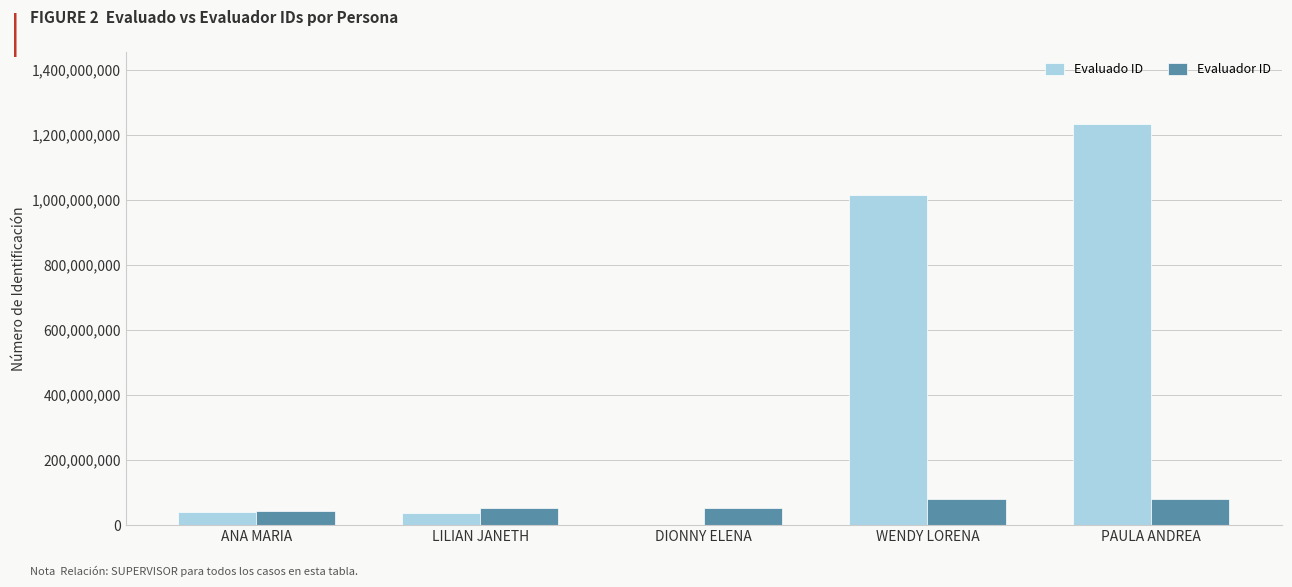

Is the value of Evaluador ID at LILIAN JANETH greater than the value of Evaluado ID at PAULA ANDREA?

No